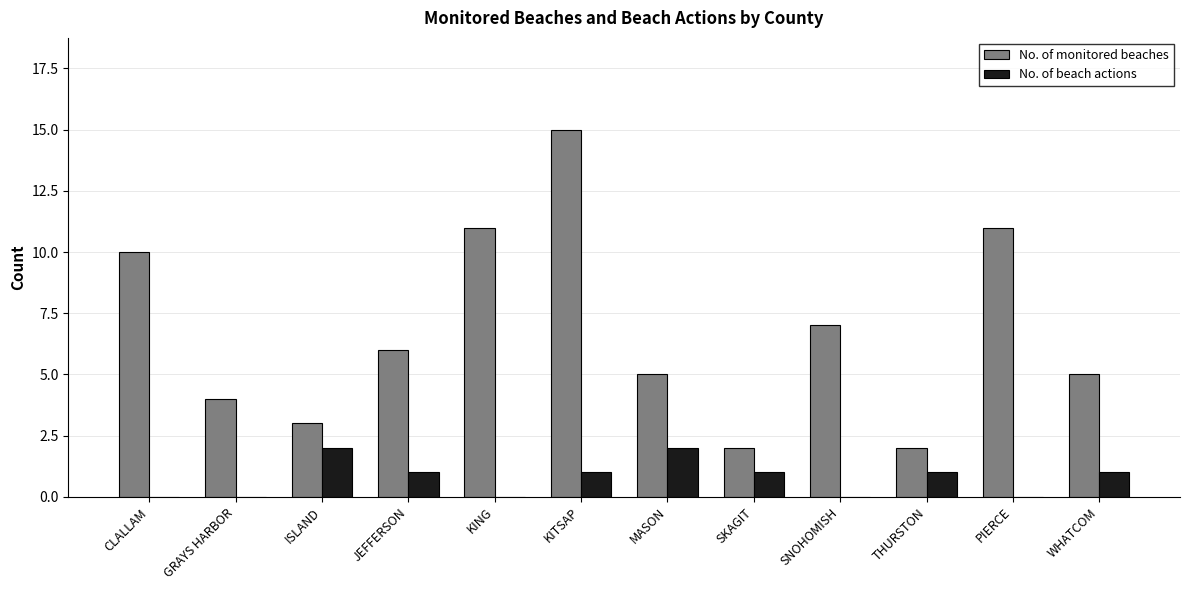

Which label corresponds to the largest value in the chart?

KITSAP